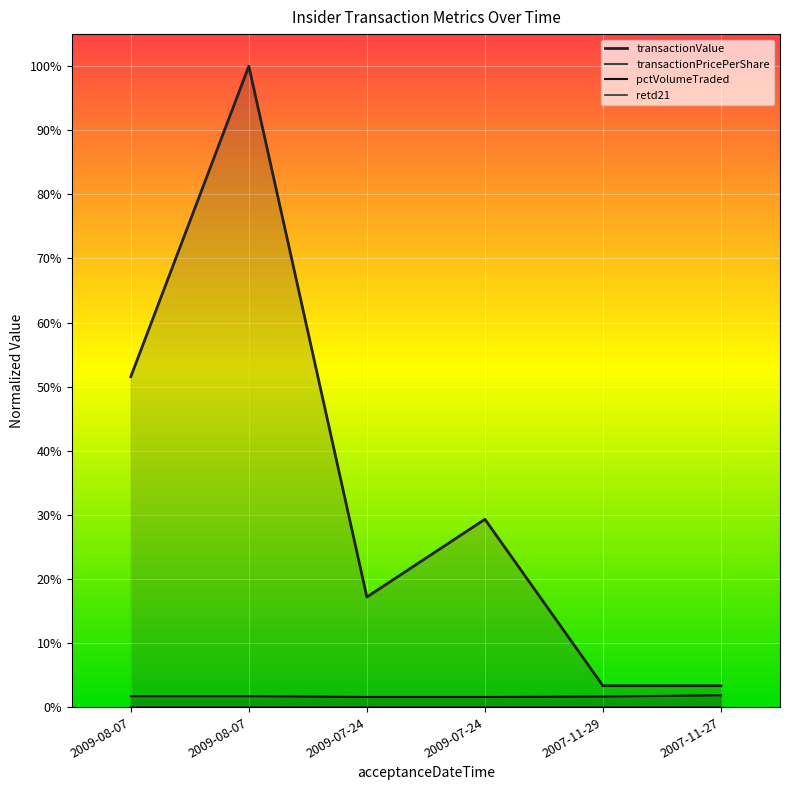

How many lines are shown in the chart?

4